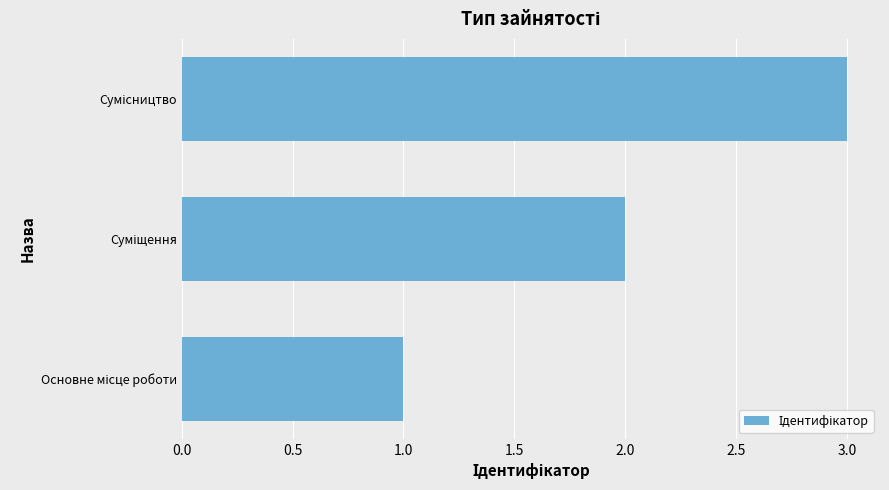

What is the greatest value displayed?

3